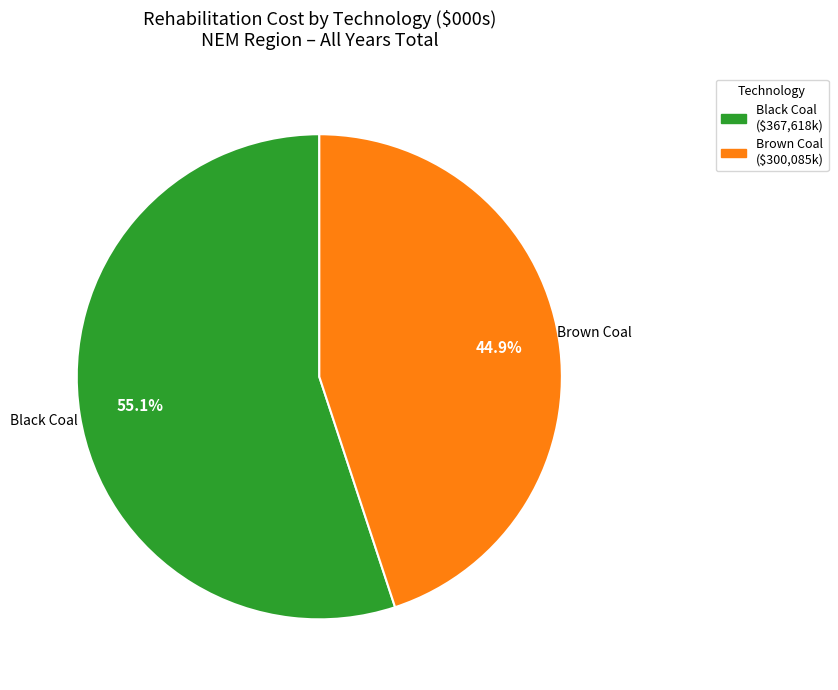

Is there any slice that represents more than half of the pie?

Yes